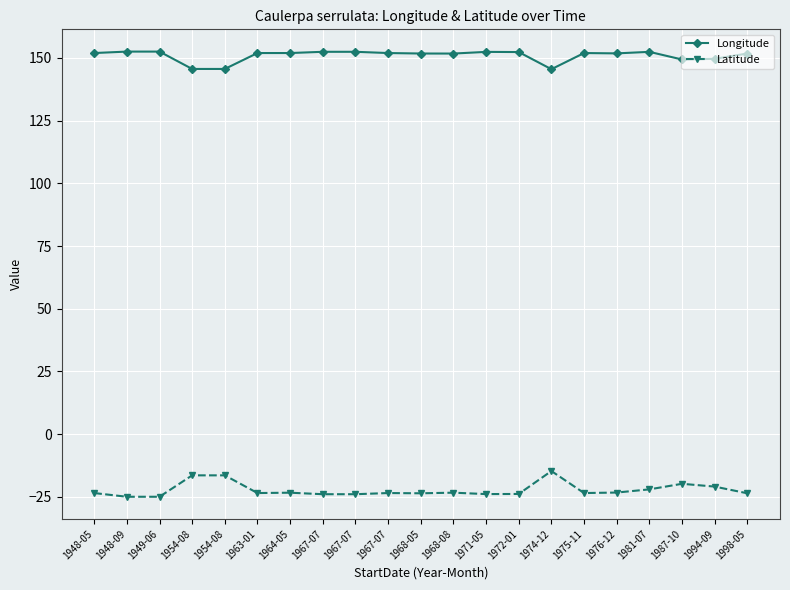

Is it true that Longitude equals 151.9 at 1964-05?

True